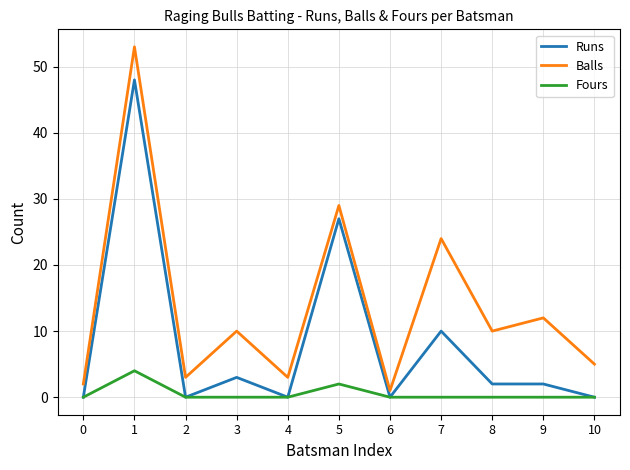

Which series changed the most between 4 and 10?

Balls